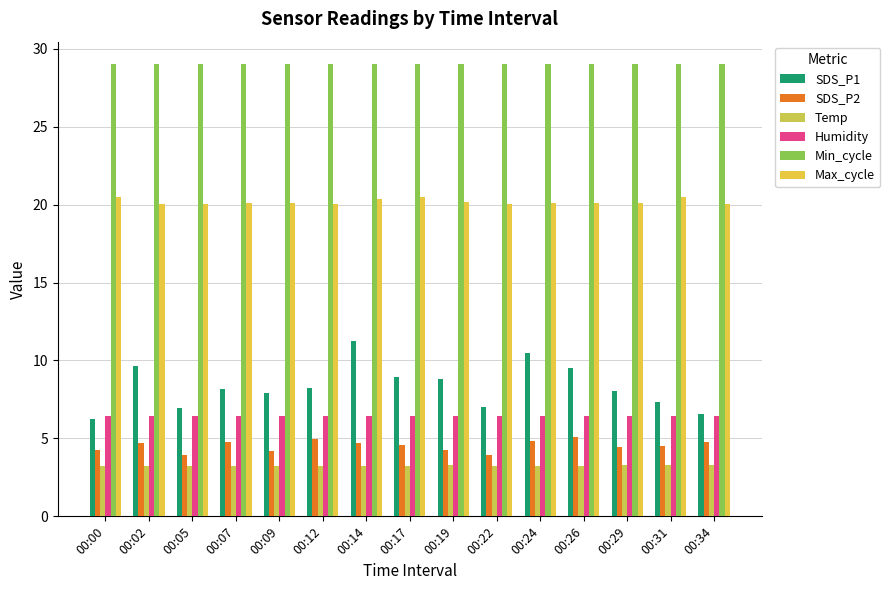

What is the minimum value for SDS_P1?

6.2